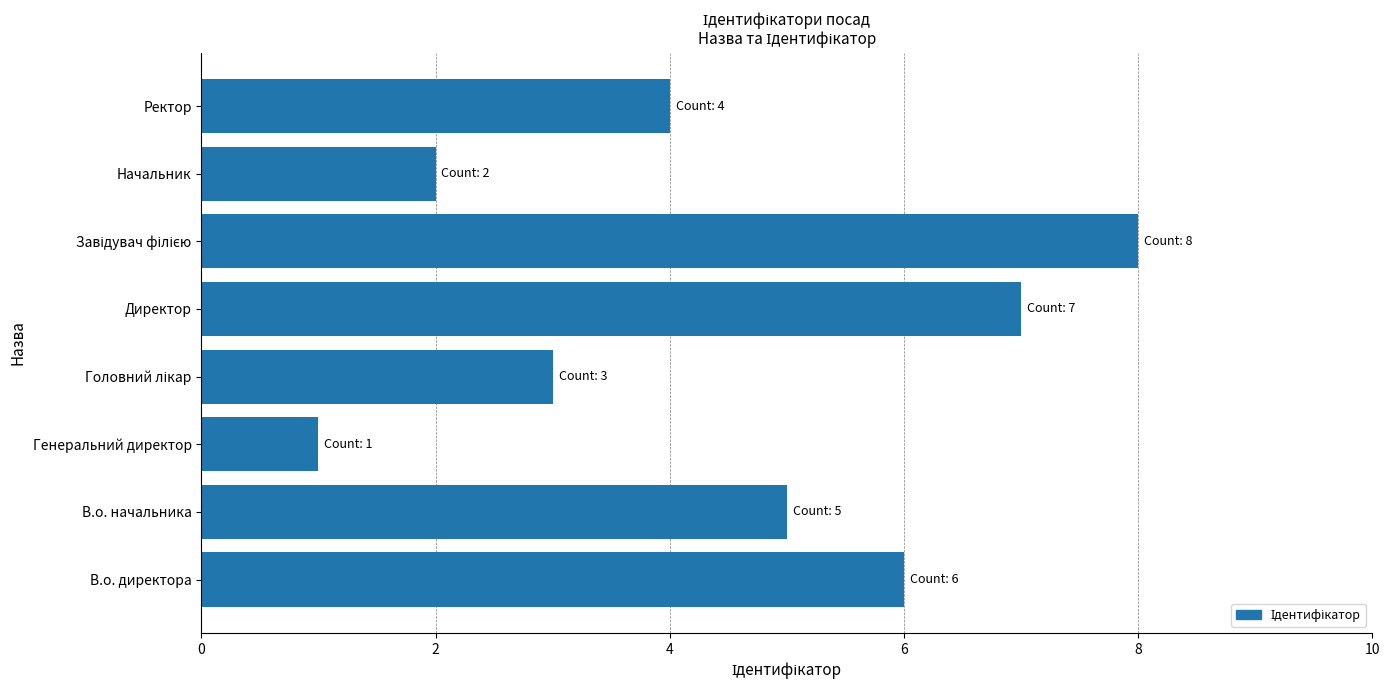

What is the minimum value shown in the chart?

1